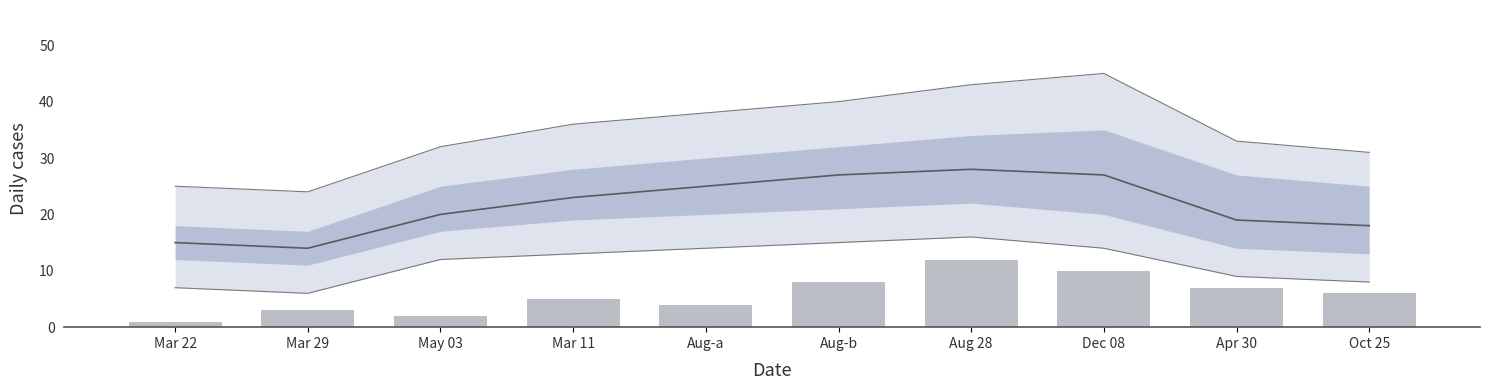

What is the label of the 6th bar from the right?

Aug-a